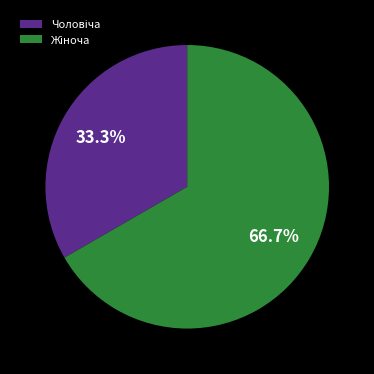

Is there a majority slice in this chart?

Yes